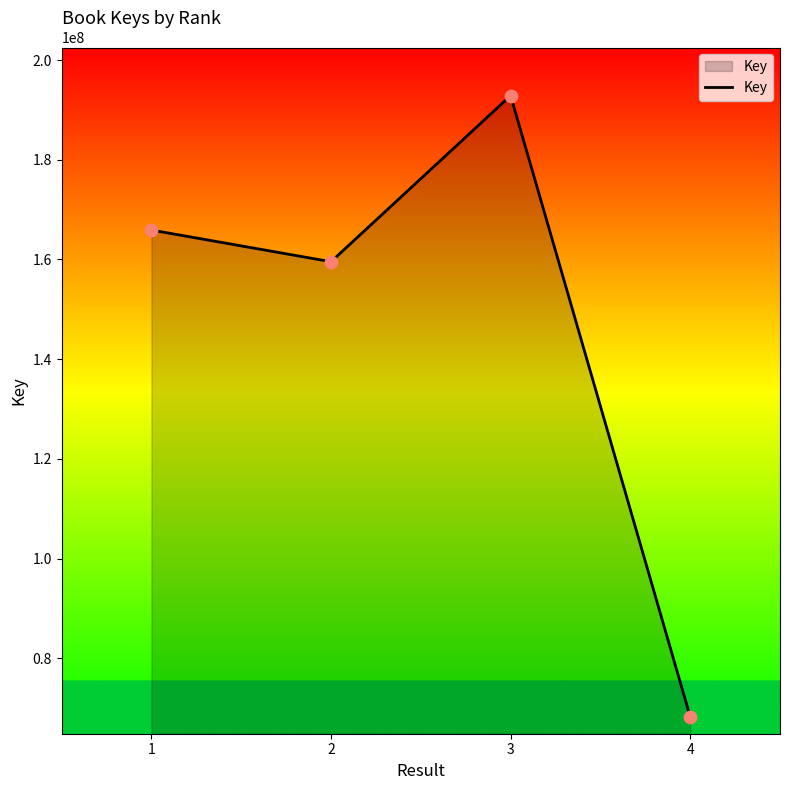

What is the change in value from 1 to 2?

-6348743